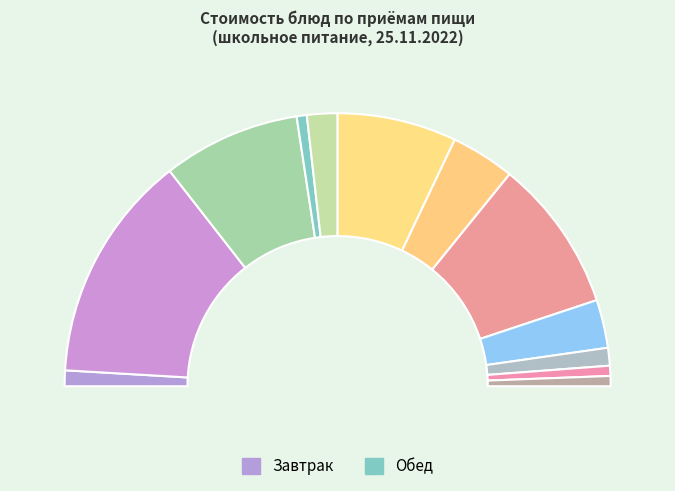

To the nearest percent, what percentage of the pie is ОВОЩИ СВЕЖИЕ?

14%